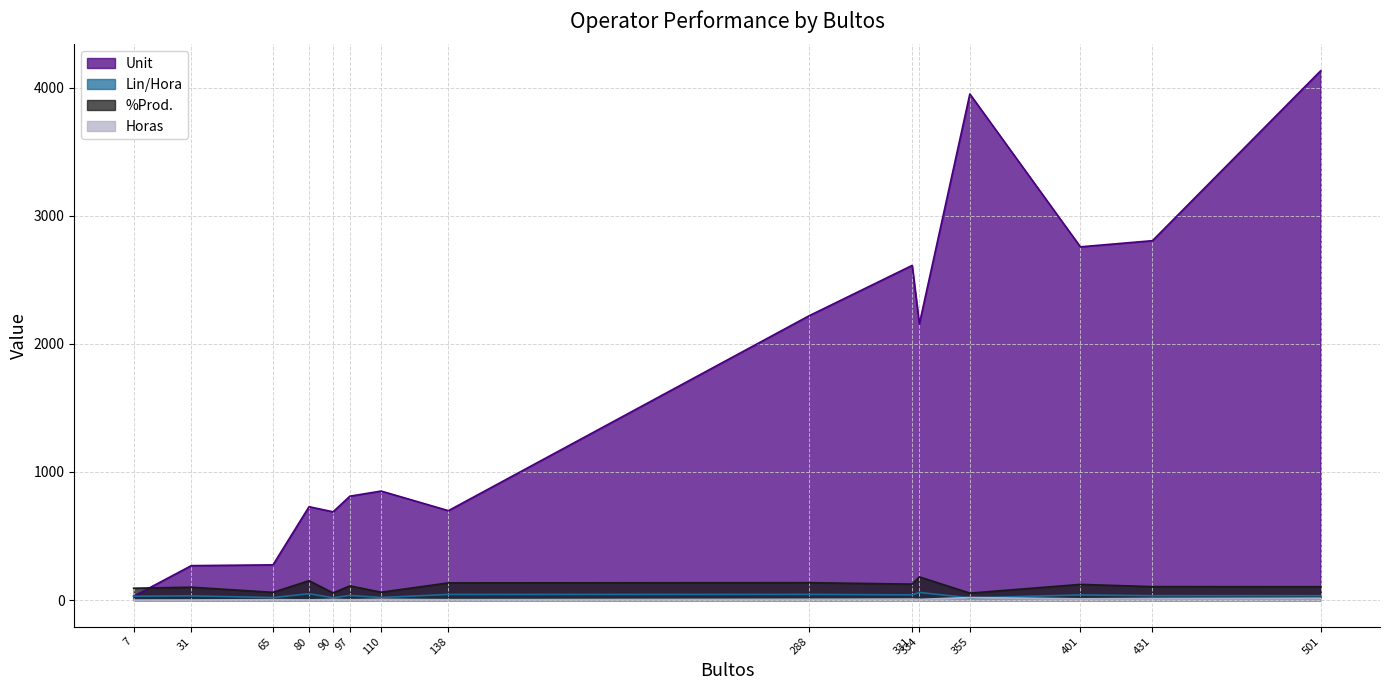

Is the value of Unit at 97 greater than the value of Horas at 97?

Yes